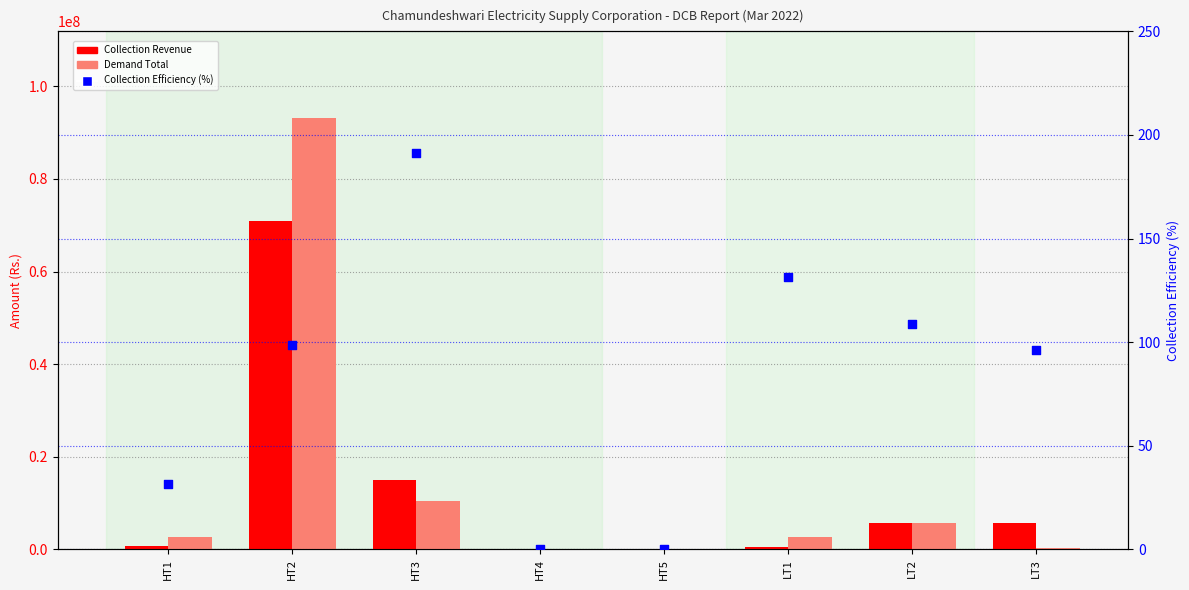

At which category is the sum across all series the highest?

HT2